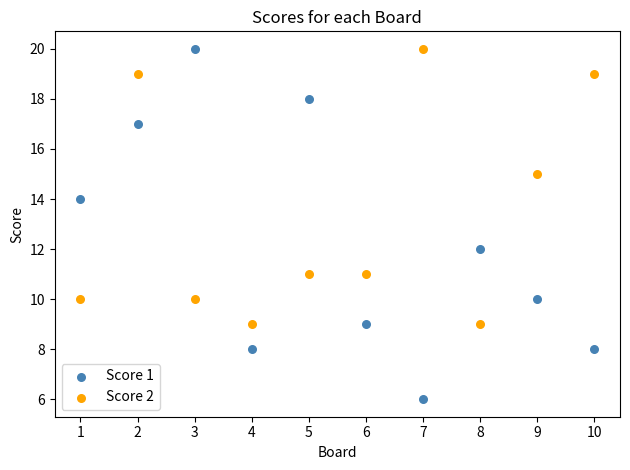

What are all the series names shown in the legend?

Score 1, Score 2